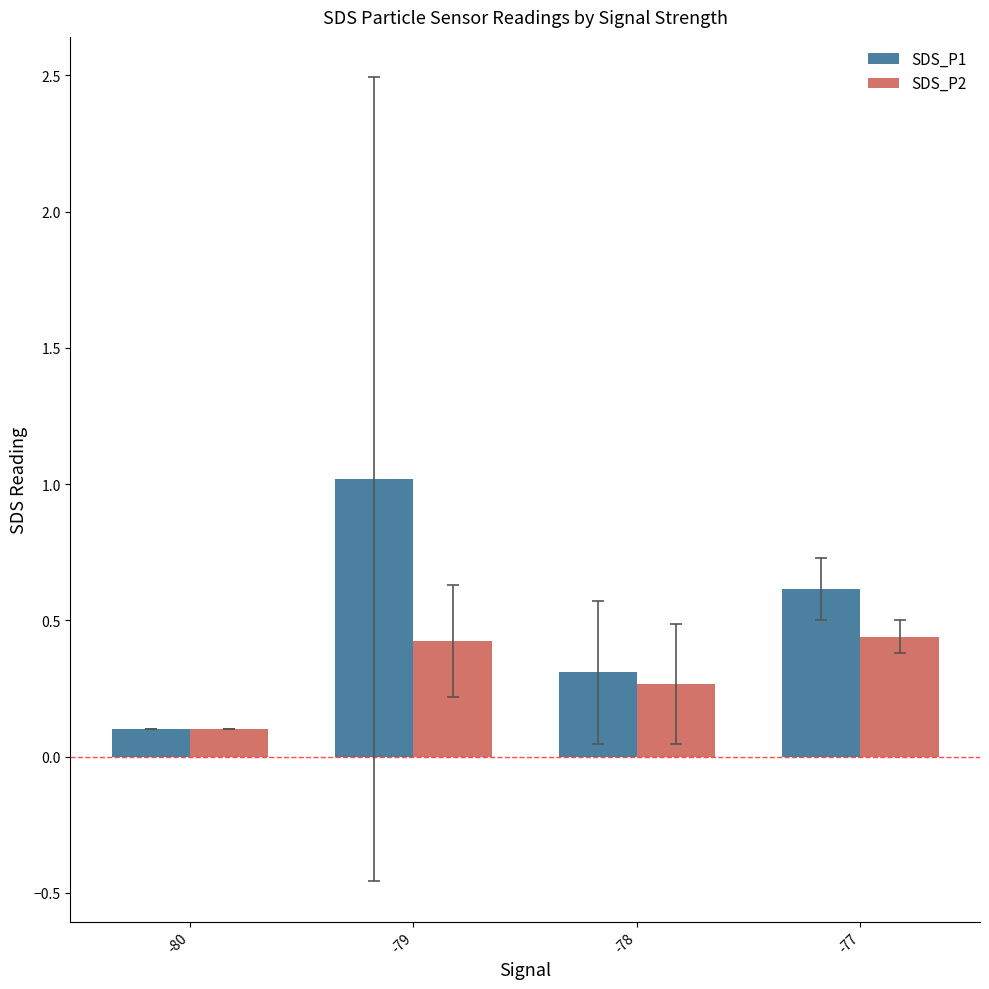

Is the value of SDS_P2 at -77 greater than the value of SDS_P1 at -80?

Yes